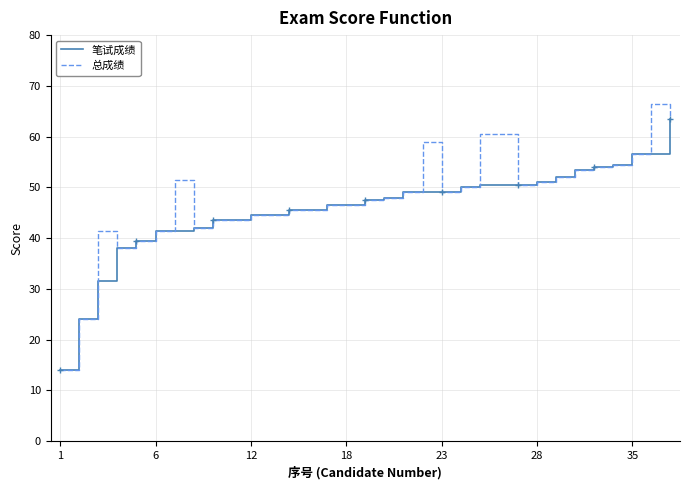

True or false: 笔试成绩 and 总成绩 cross at least once.

False